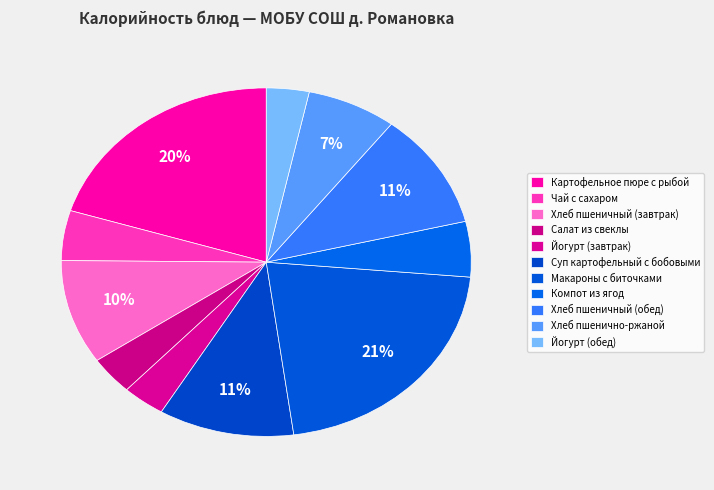

To the nearest percent, what is the difference between the largest and smallest slice percentages?

18%